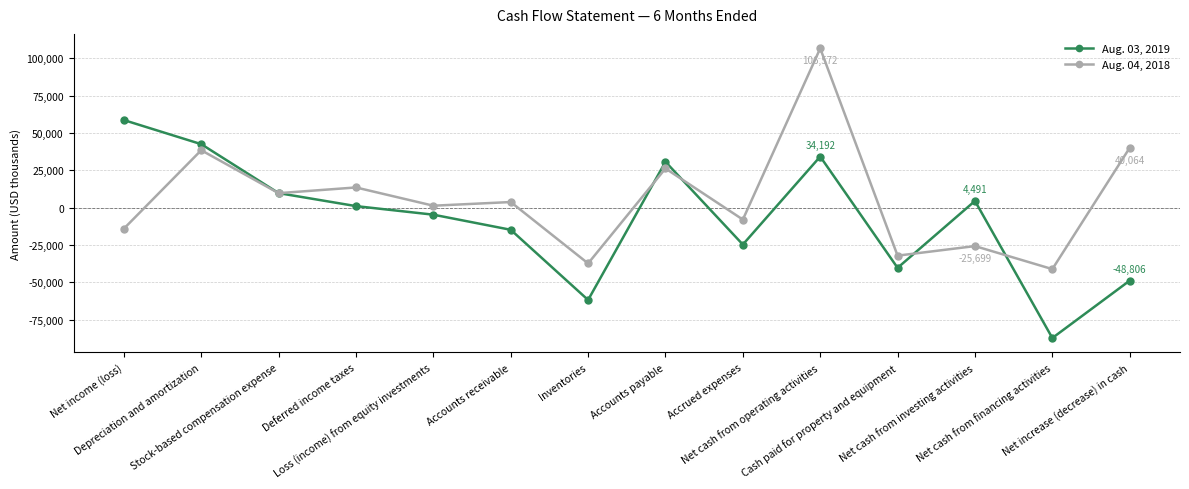

True or false: Aug. 03, 2019 has a value of 73409 at Depreciation and amortization.

False